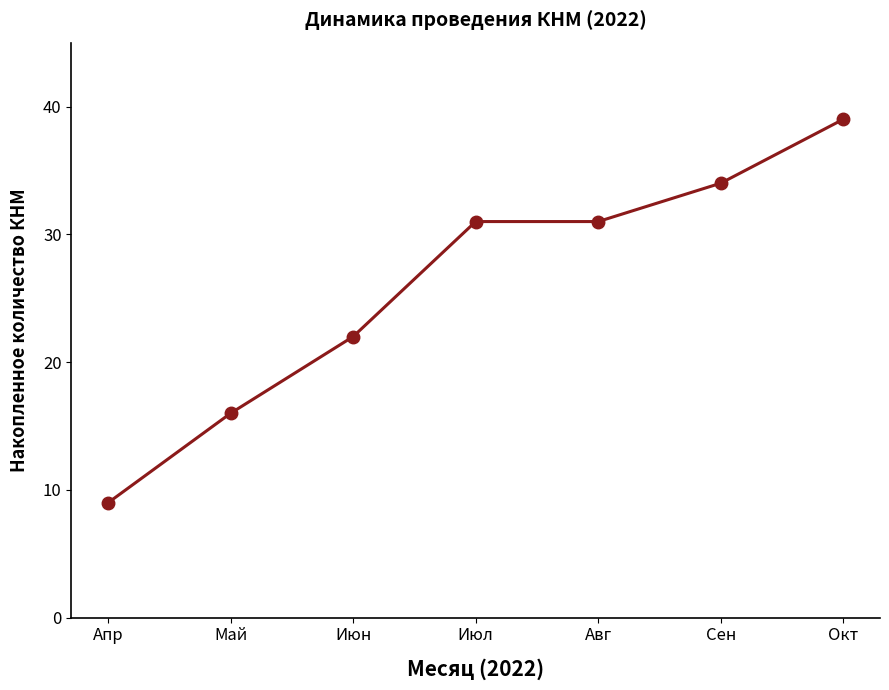

What is the label of the 7th point from the left?

Окт